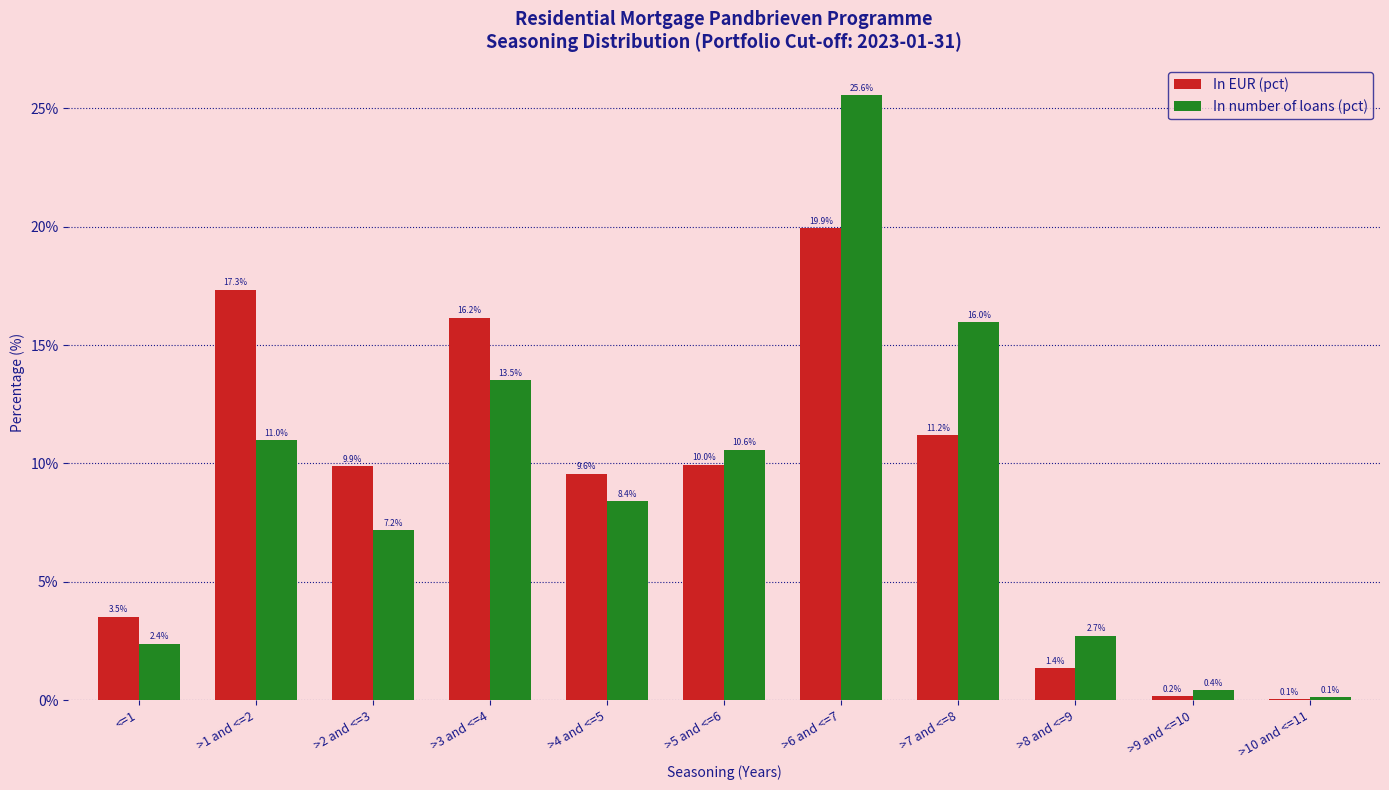

Reading left to right, what are all the values shown in this chart?

In EUR (pct): <=1=3.5	>1 and <=2=17.3	>2 and <=3=9.9	>3 and <=4=16.2	>4 and <=5=9.6	>5 and <=6=10.0	>6 and <=7=19.9	>7 and <=8=11.2	>8 and <=9=1.4	>9 and <=10=0.2	>10 and <=11=0.1
In number of loans (pct): <=1=2.4	>1 and <=2=11.0	>2 and <=3=7.2	>3 and <=4=13.5	>4 and <=5=8.4	>5 and <=6=10.6	>6 and <=7=25.6	>7 and <=8=16.0	>8 and <=9=2.7	>9 and <=10=0.4	>10 and <=11=0.1